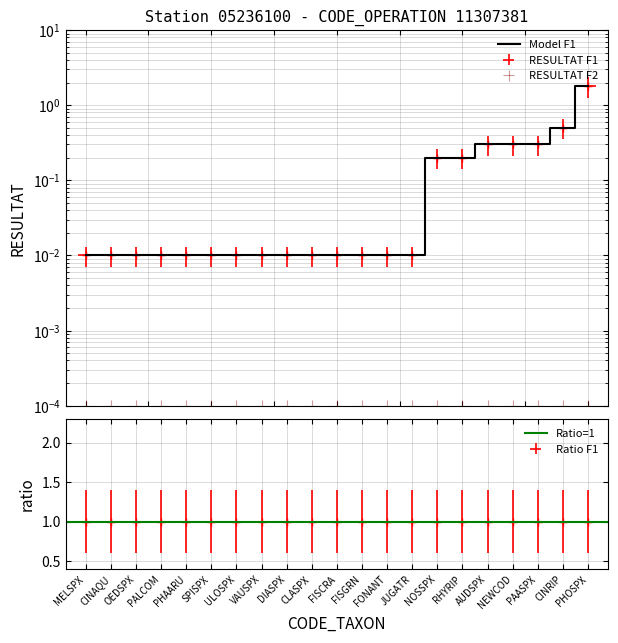

True or false: the data has more than 1 interior local peaks.

False